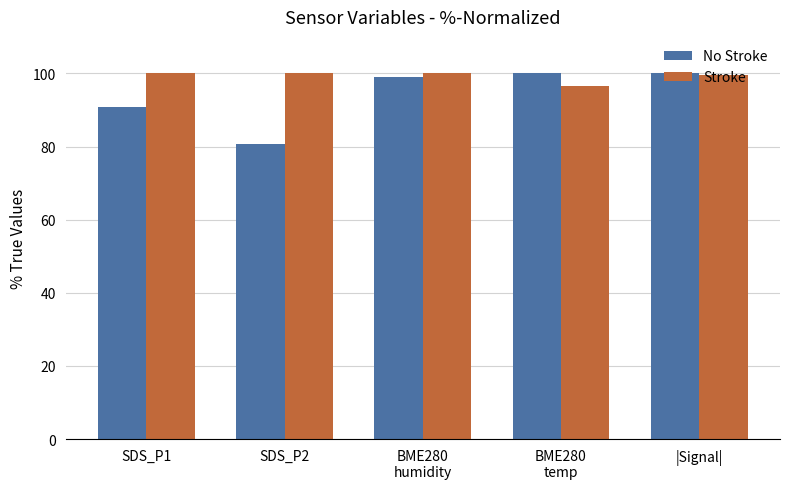

Rank the series at SDS_P2 from highest to lowest value.

Stroke, No Stroke